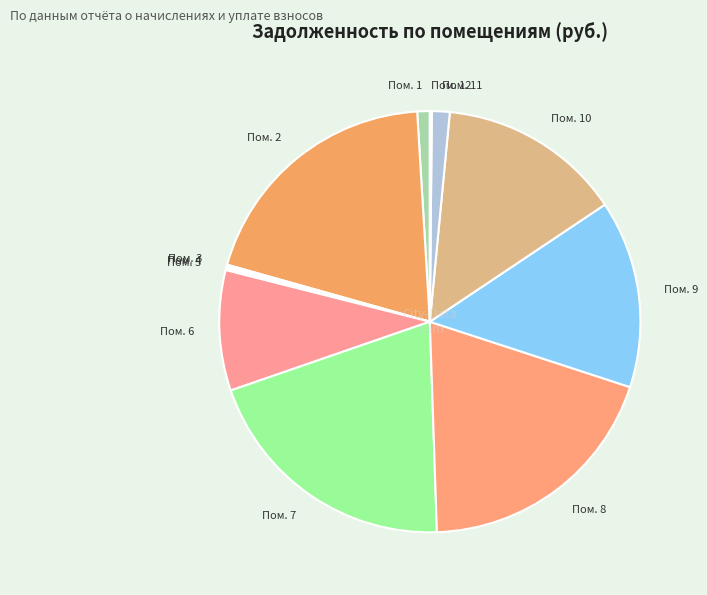

True or false: Пом. 10 accounts for 14% of the total.

True